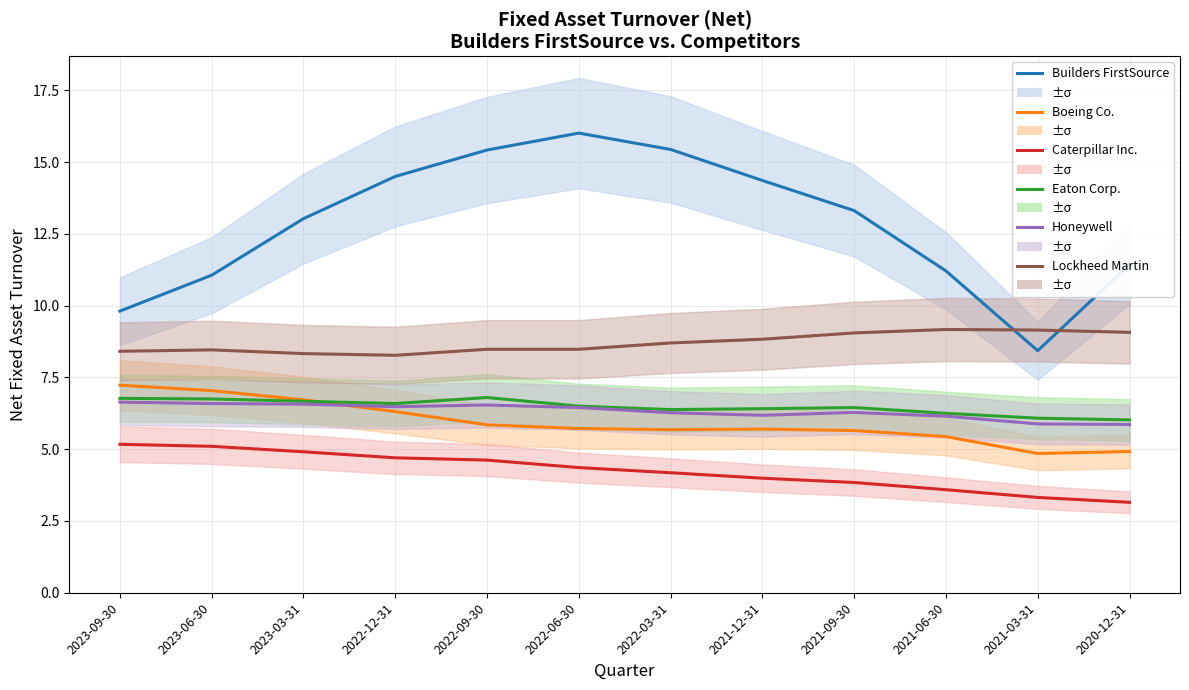

Where is the first local maximum for Lockheed Martin?

2023-06-30